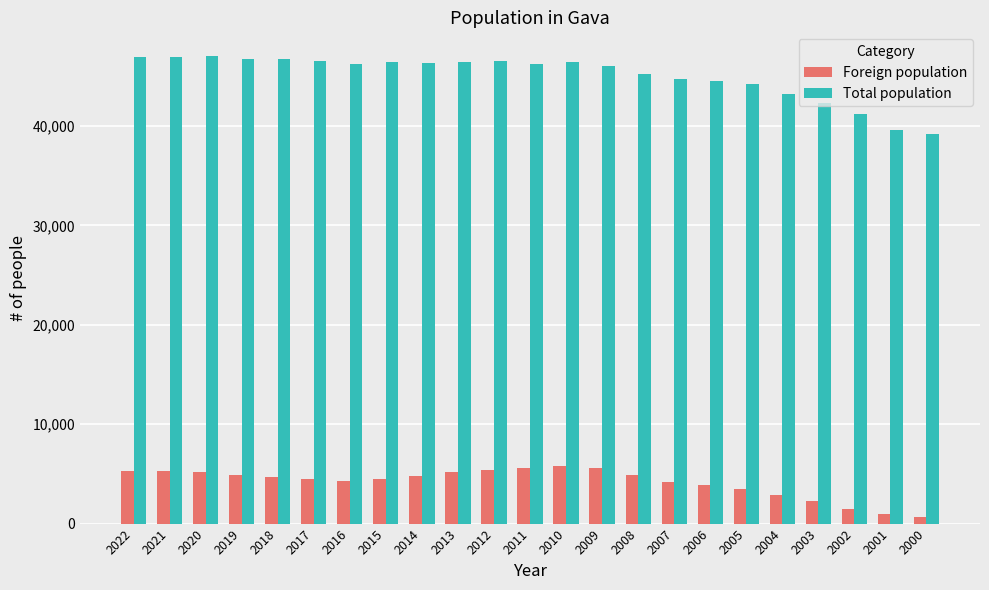

The value of Total population at 2018 is 32110. True or false?

False